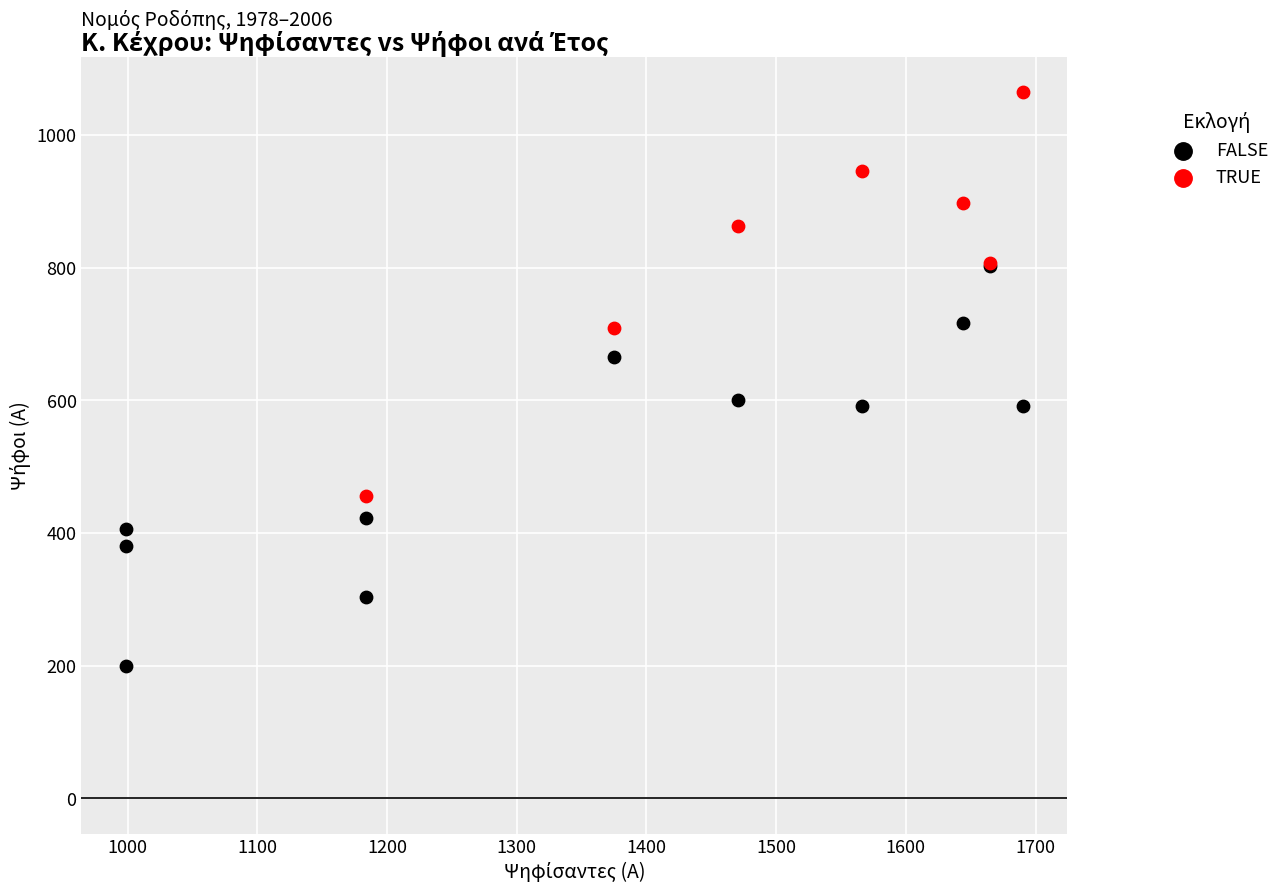

What are all the series names shown in the legend?

FALSE, TRUE